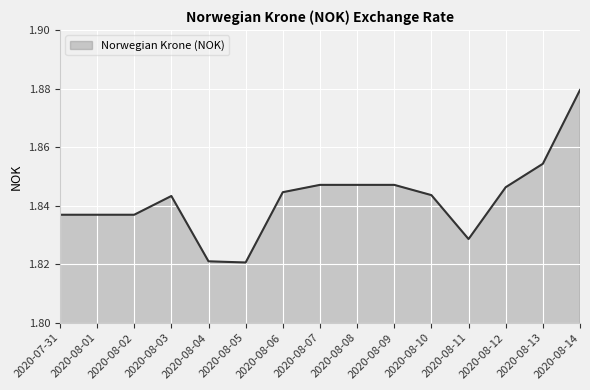

What is the difference between the maximum and minimum values?

0.1